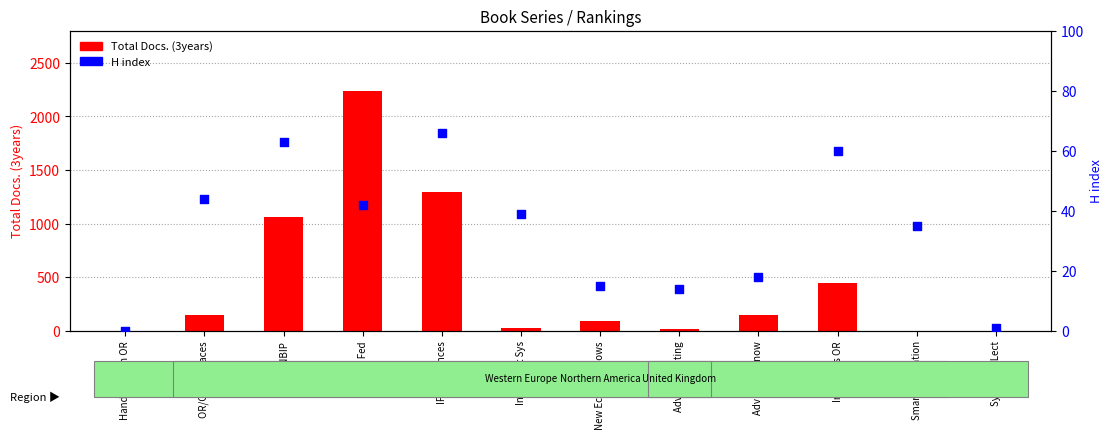

What is the total value across all series at Synthesis Lect?

2